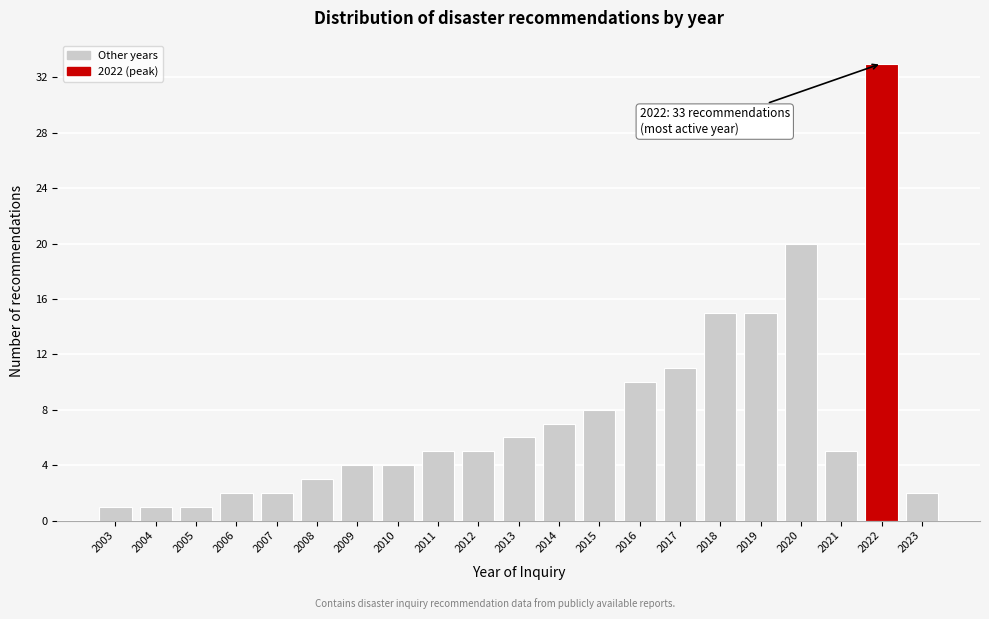

Reading left to right, extract all data points from this chart.

2003=1	2004=1	2005=1	2006=2	2007=2	2008=3	2009=4	2010=4	2011=5	2012=5	2013=6	2014=7	2015=8	2016=10	2017=11	2018=15	2019=15	2020=20	2021=5	2022=33	2023=2